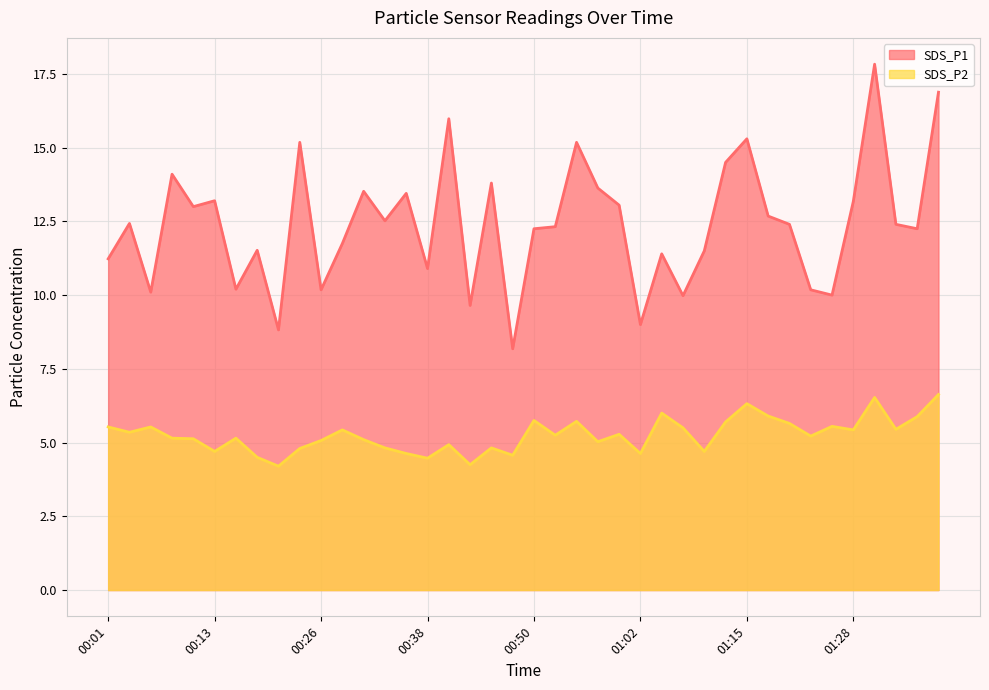

Where is the first local minimum for SDS_P2?

00:04